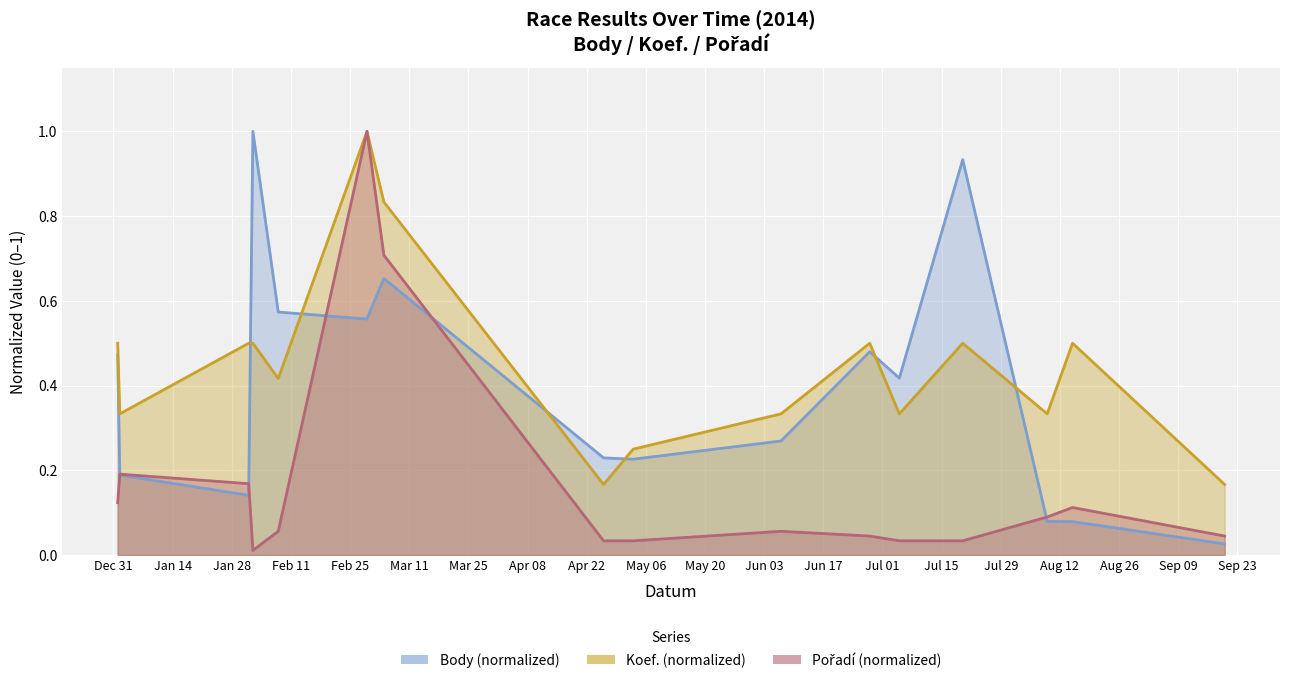

True or false: Pořadí has a value of 0.1 at 2014-01-01.

False